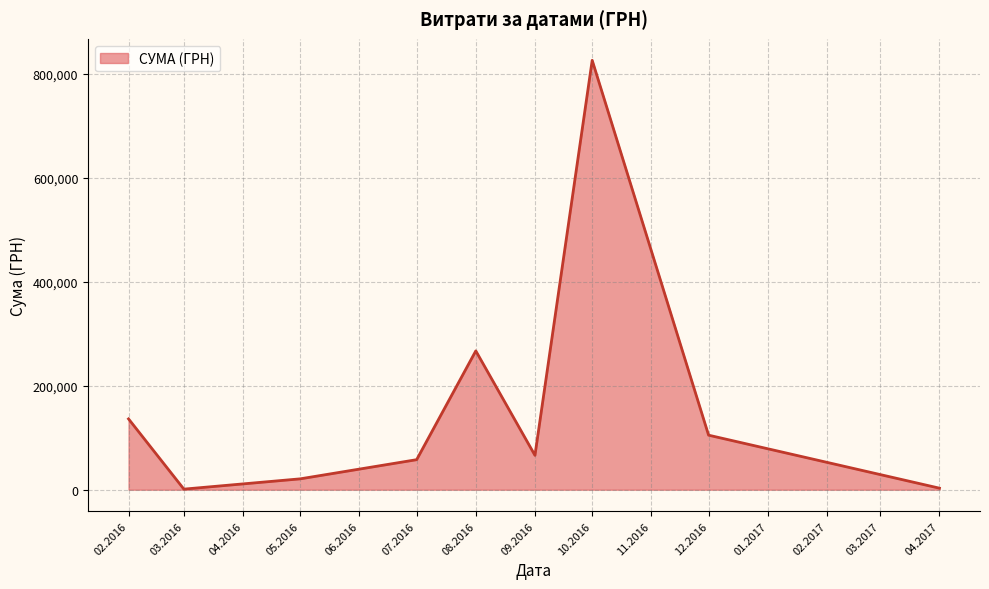

How many lines are shown in the chart?

1